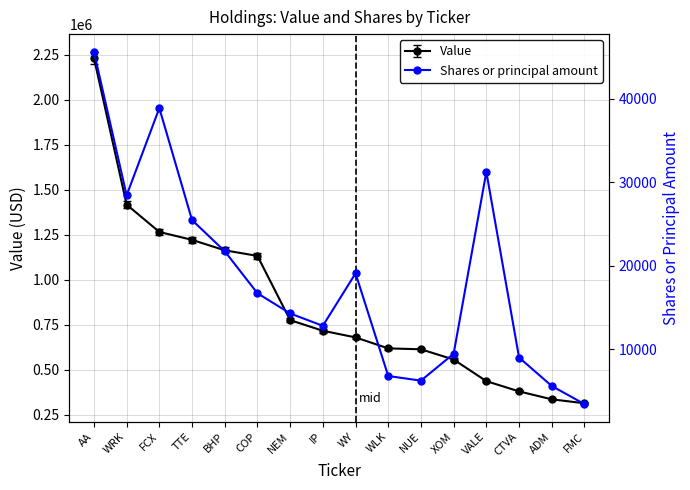

How many data points does each series have?

16